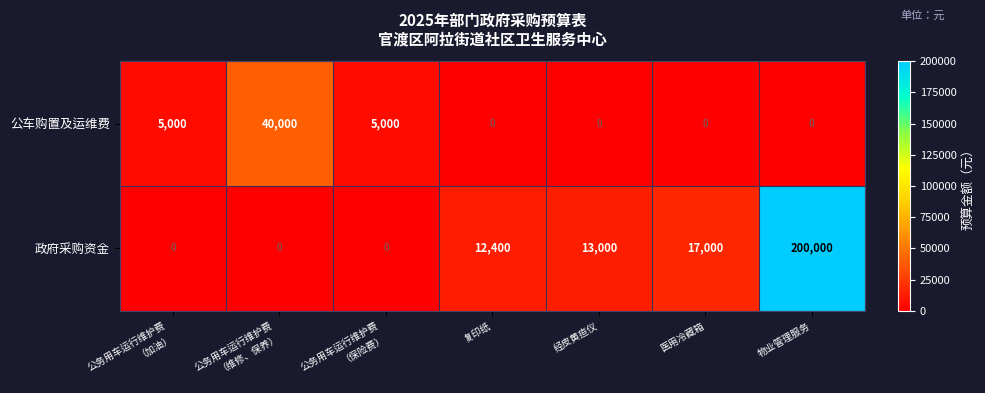

At how many categories does at least one series exceed 180844?

1